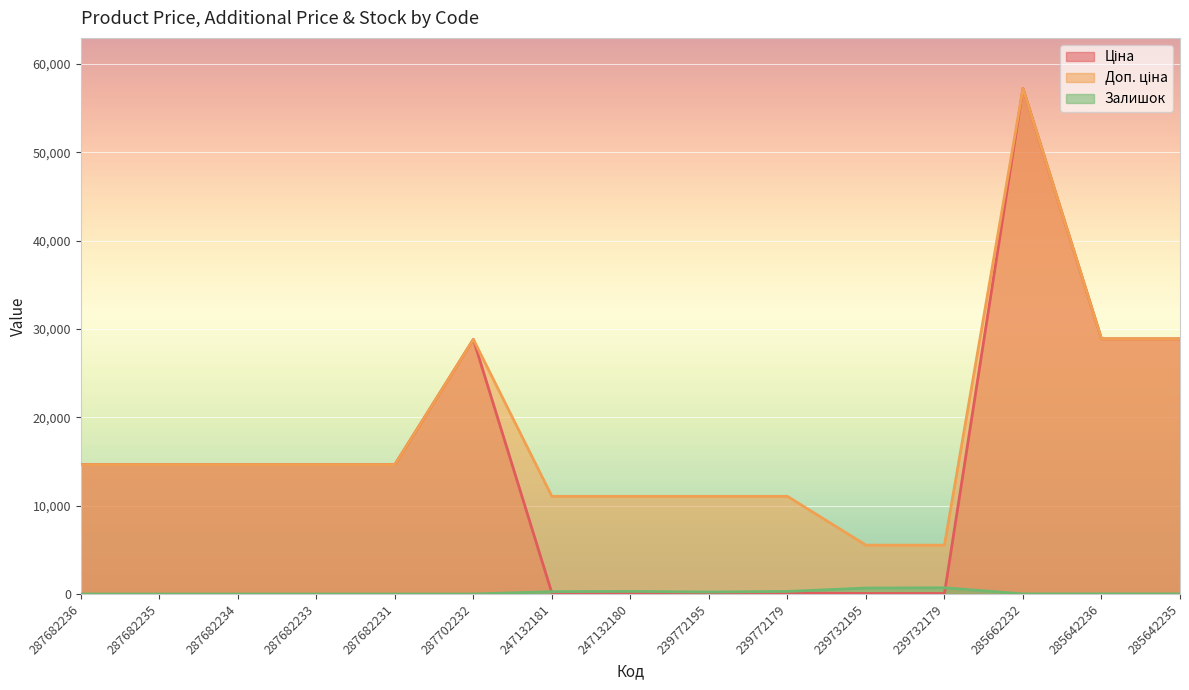

In Залишок, how many points are higher than both neighbors (excluding endpoints)?

3